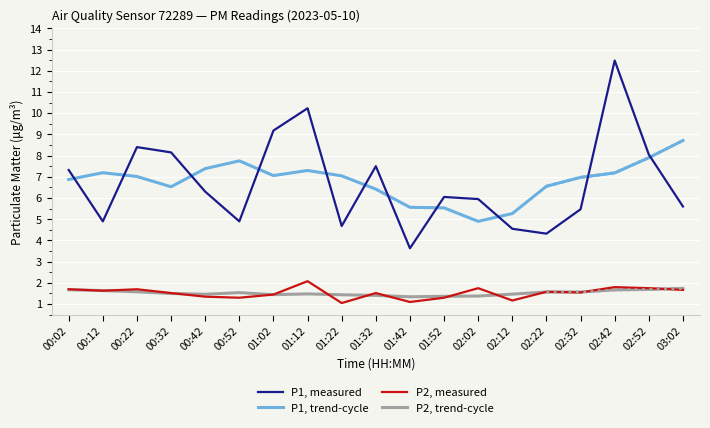

Reading right to left, extract all data points from this chart.

P1, measured: 5.6	8.1	12.5	5.5	4.3	4.5	6.0	6.0	3.6	7.5	4.7	10.2	9.2	4.9	6.3	8.2	8.4	4.9	7.3
P1, trend-cycle: 8.7	7.9	7.2	7.0	6.6	5.3	4.9	5.5	5.6	6.4	7.0	7.3	7.1	7.8	7.4	6.5	7.0	7.2	6.9
P2, measured: 1.7	1.8	1.8	1.6	1.6	1.2	1.8	1.3	1.1	1.5	1.1	2.1	1.4	1.3	1.4	1.5	1.7	1.6	1.7
P2, trend-cycle: 1.7	1.7	1.7	1.6	1.6	1.5	1.4	1.4	1.3	1.4	1.4	1.5	1.4	1.5	1.5	1.5	1.6	1.6	1.7